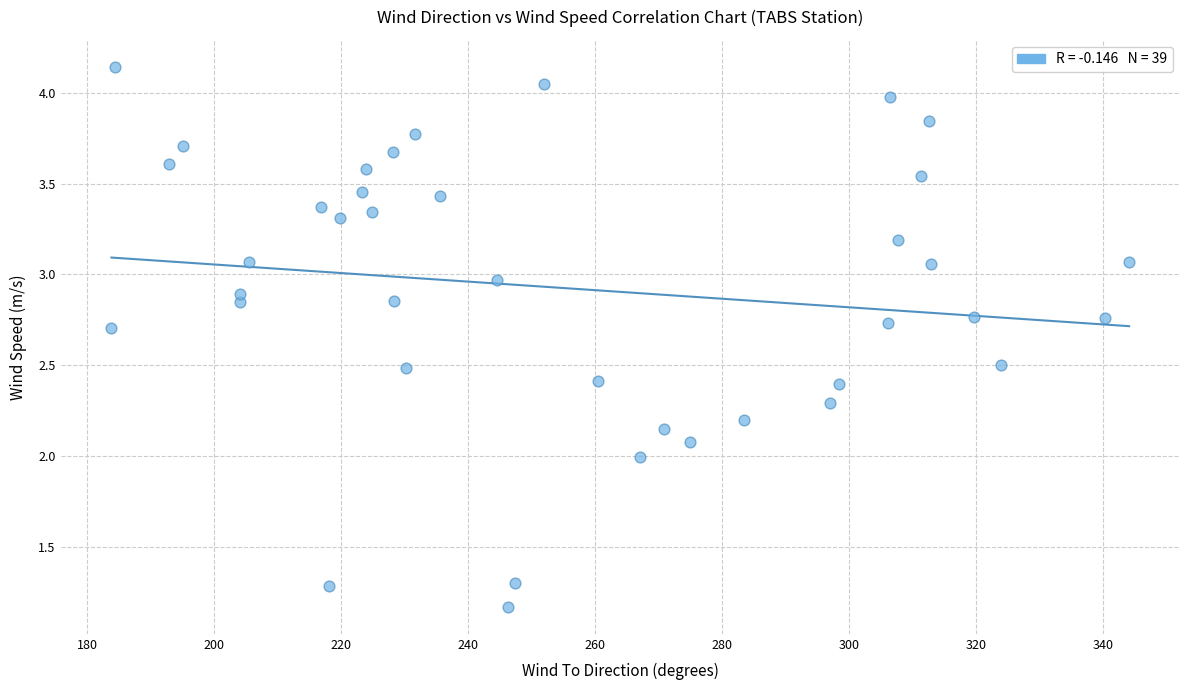

What is the range of Y values (max minus min)?

3.0